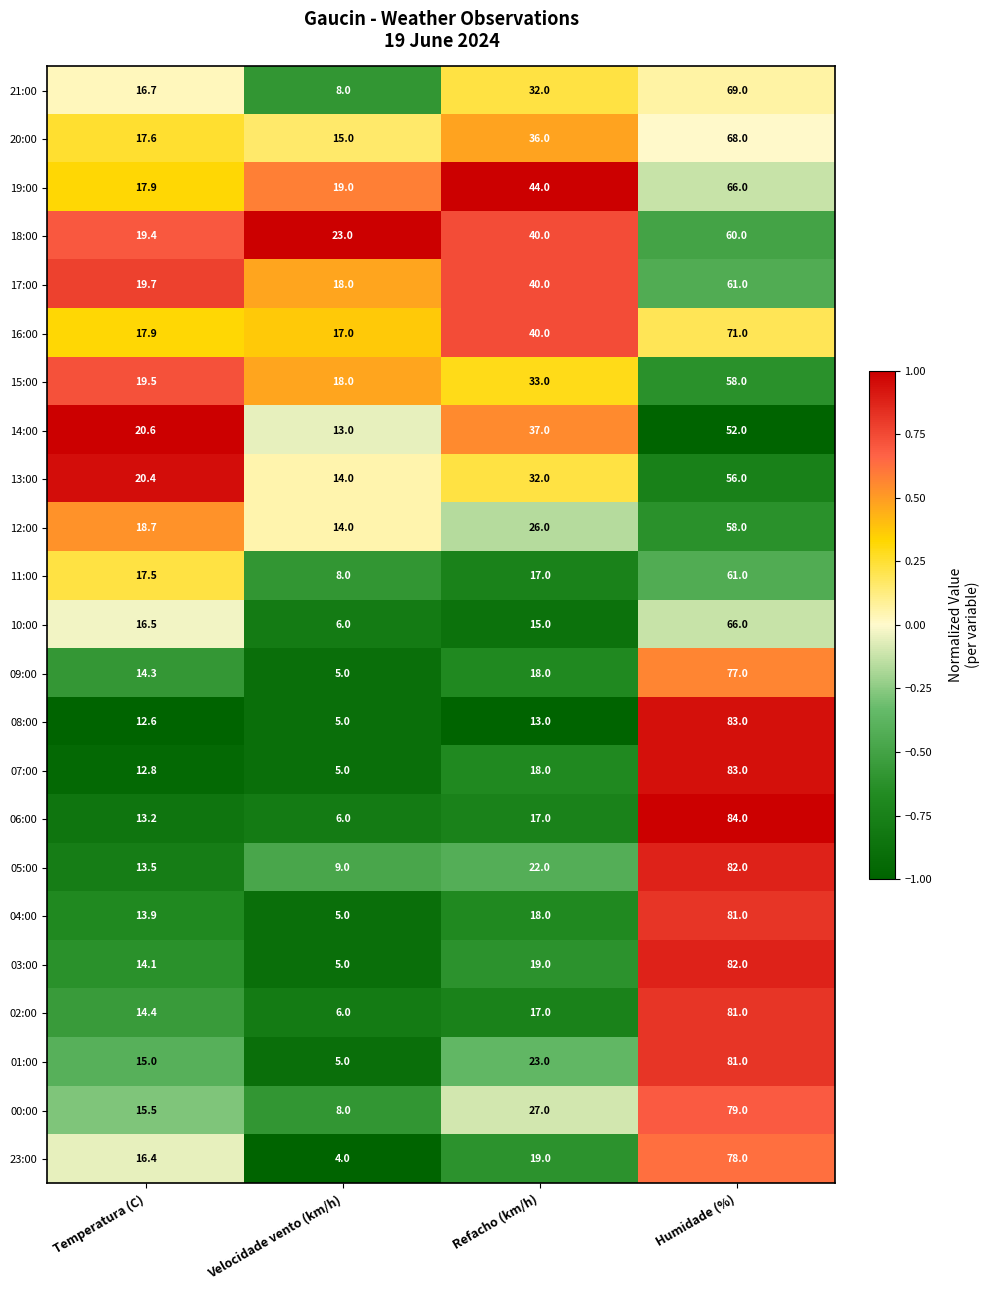

What is the difference between the highest and lowest values at Temperatura (C)?

8.0